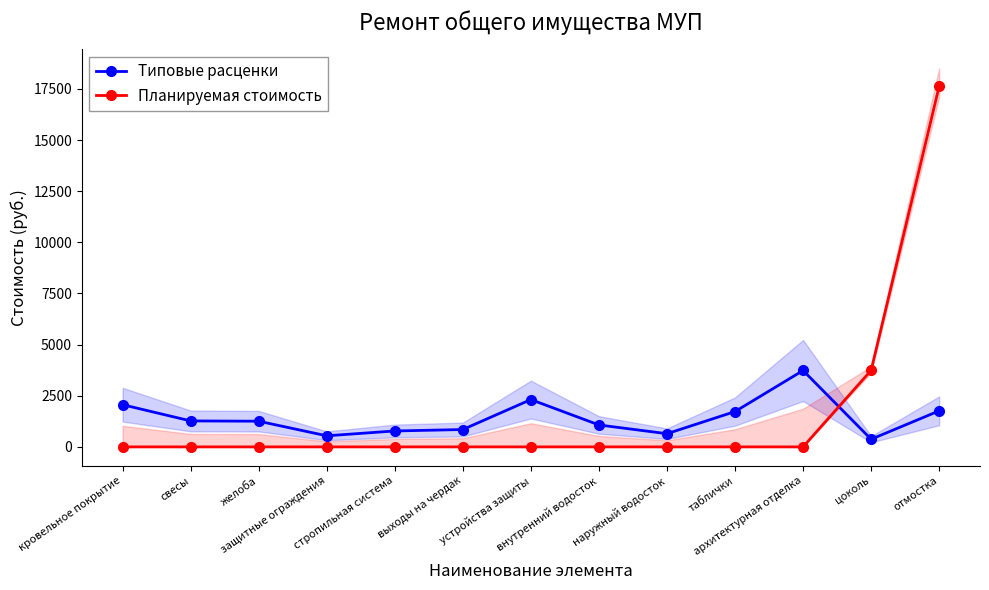

What position from the left is цоколь?

12